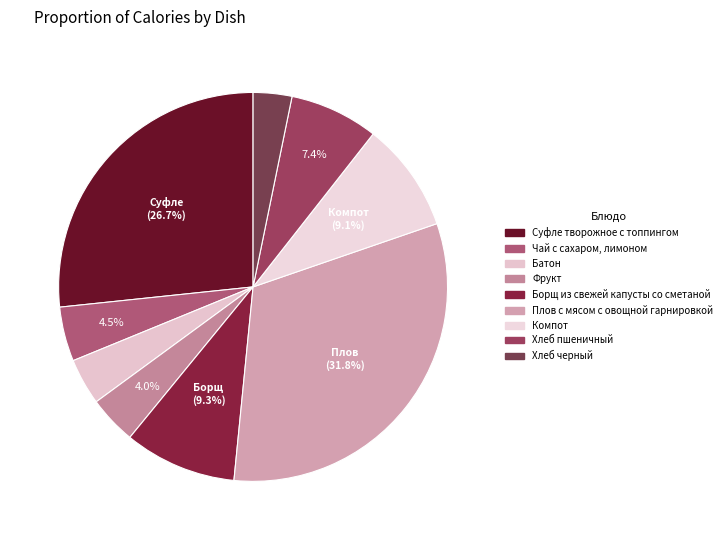

Does Фрукт account for over 50% of the chart?

No